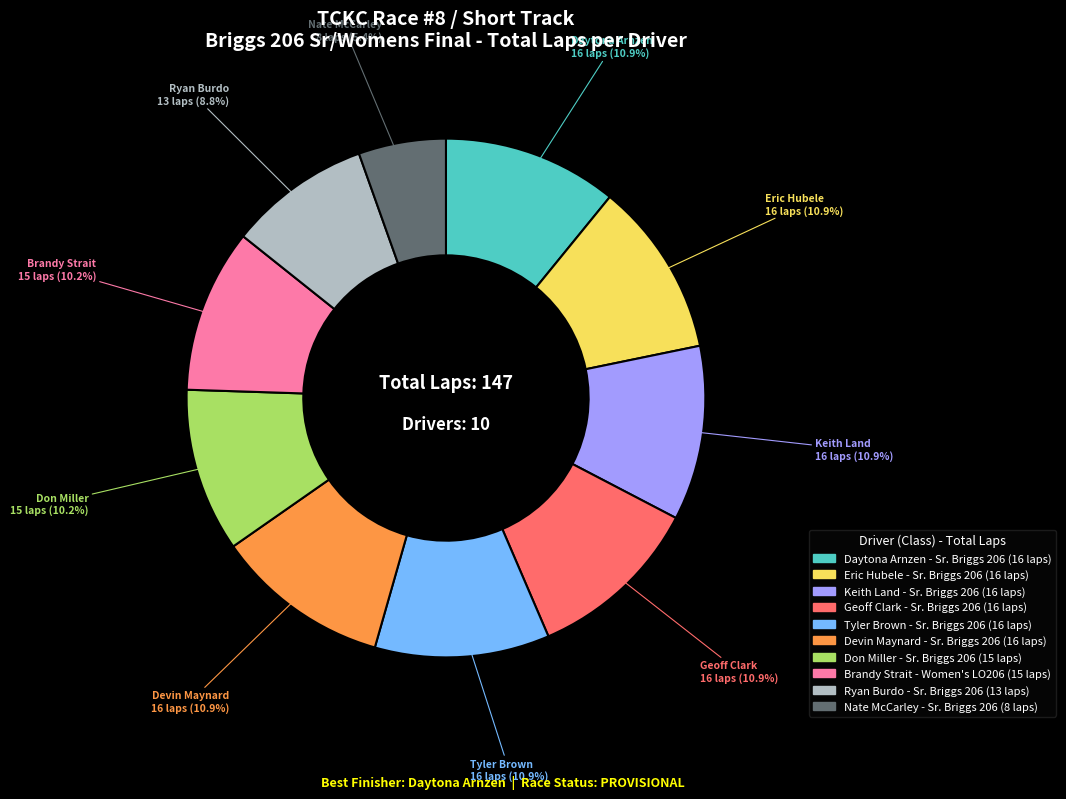

Is there any slice that represents more than half of the pie?

No